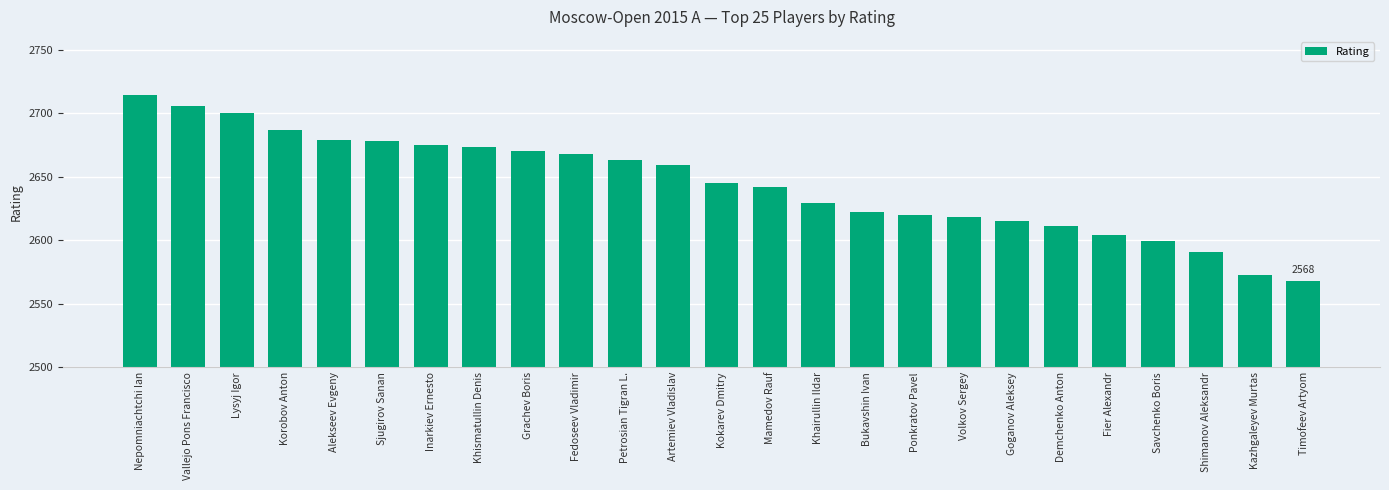

How many values are below 2645?

12